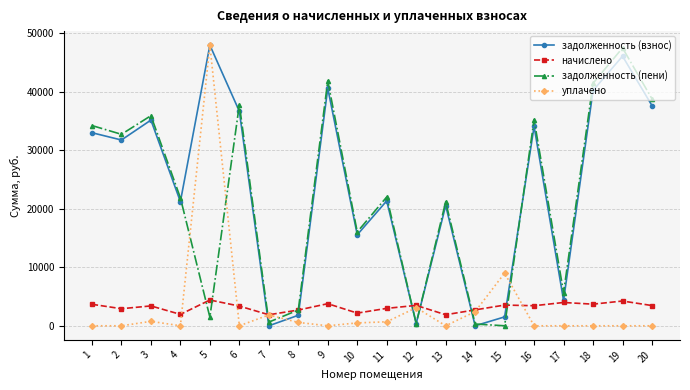

The начислено series shows 1305.4 at 18. True or false?

False